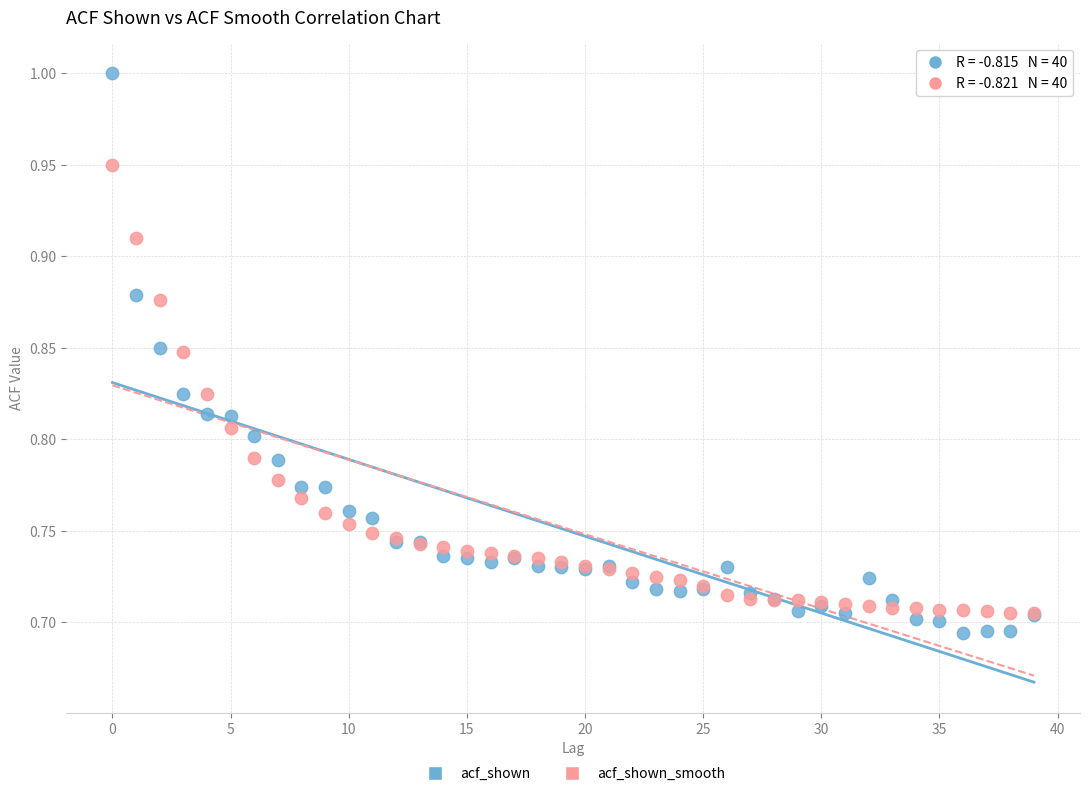

Which series has the widest spread of Y values?

acf_shown